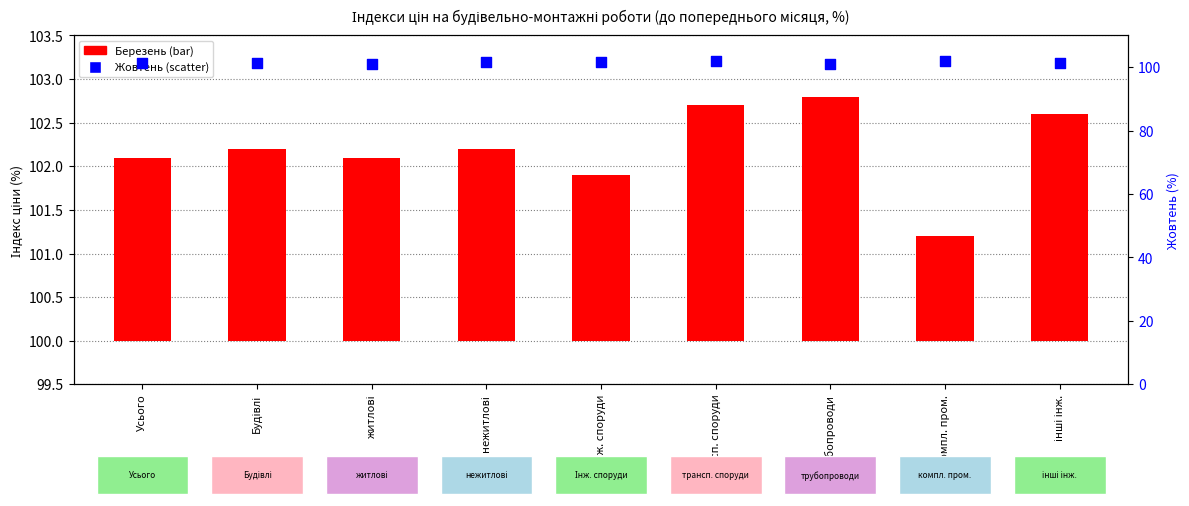

At how many categories does at least one series exceed 69?

9